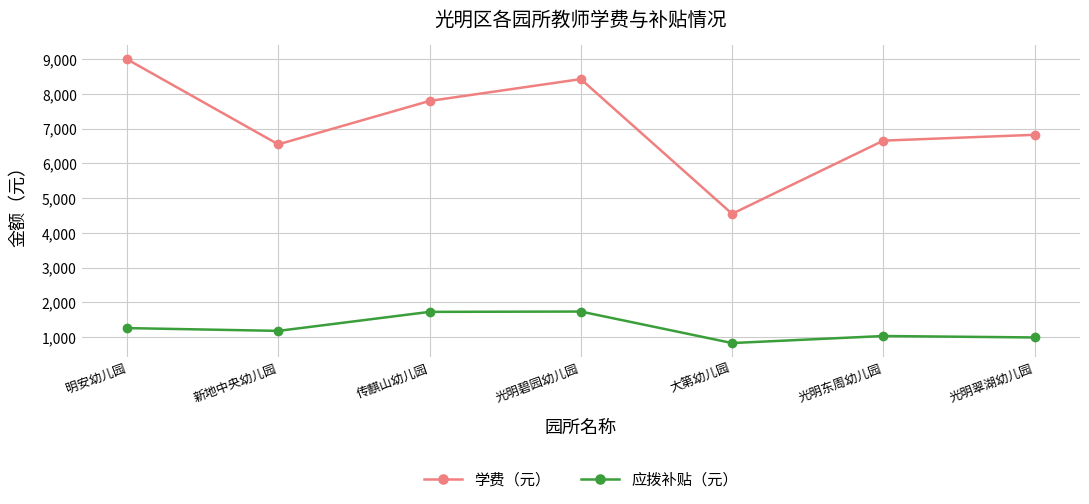

What is the total value across all series at 传麒山幼儿园?

9527.0